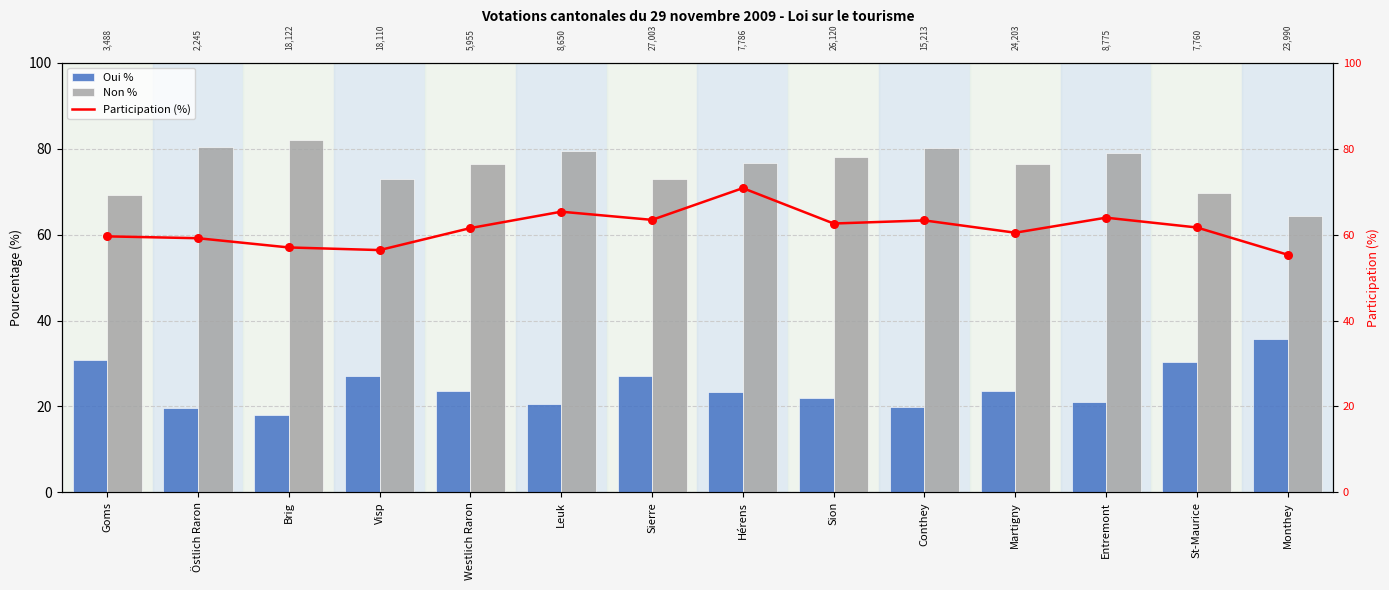

Is the value of Non % at Leuk greater than the value of Oui % at Martigny?

Yes